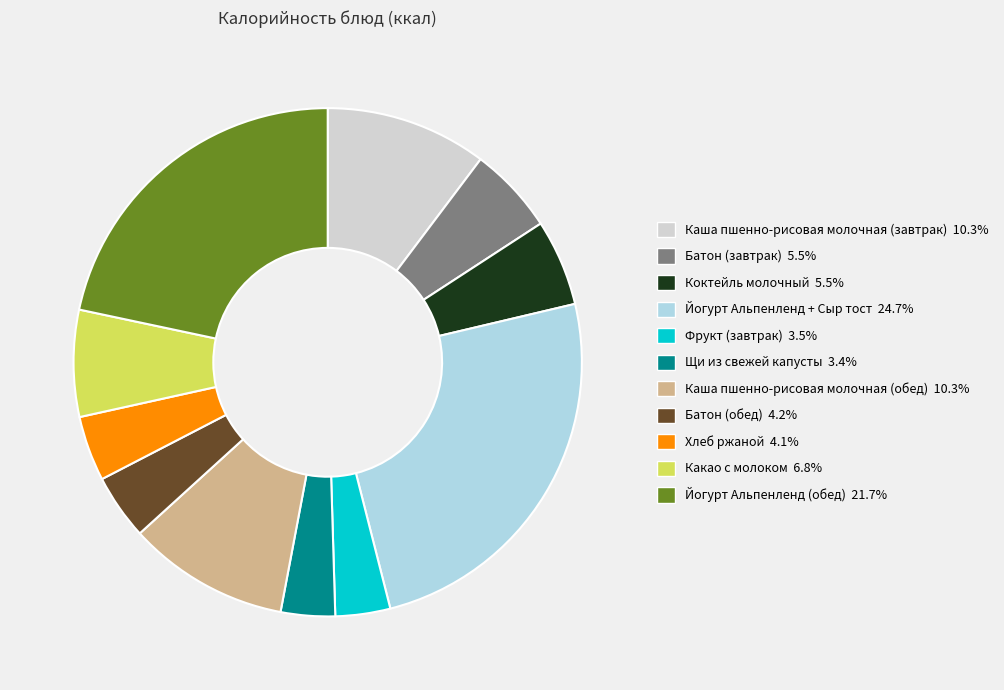

Does Батон (обед) account for over 50% of the chart?

No